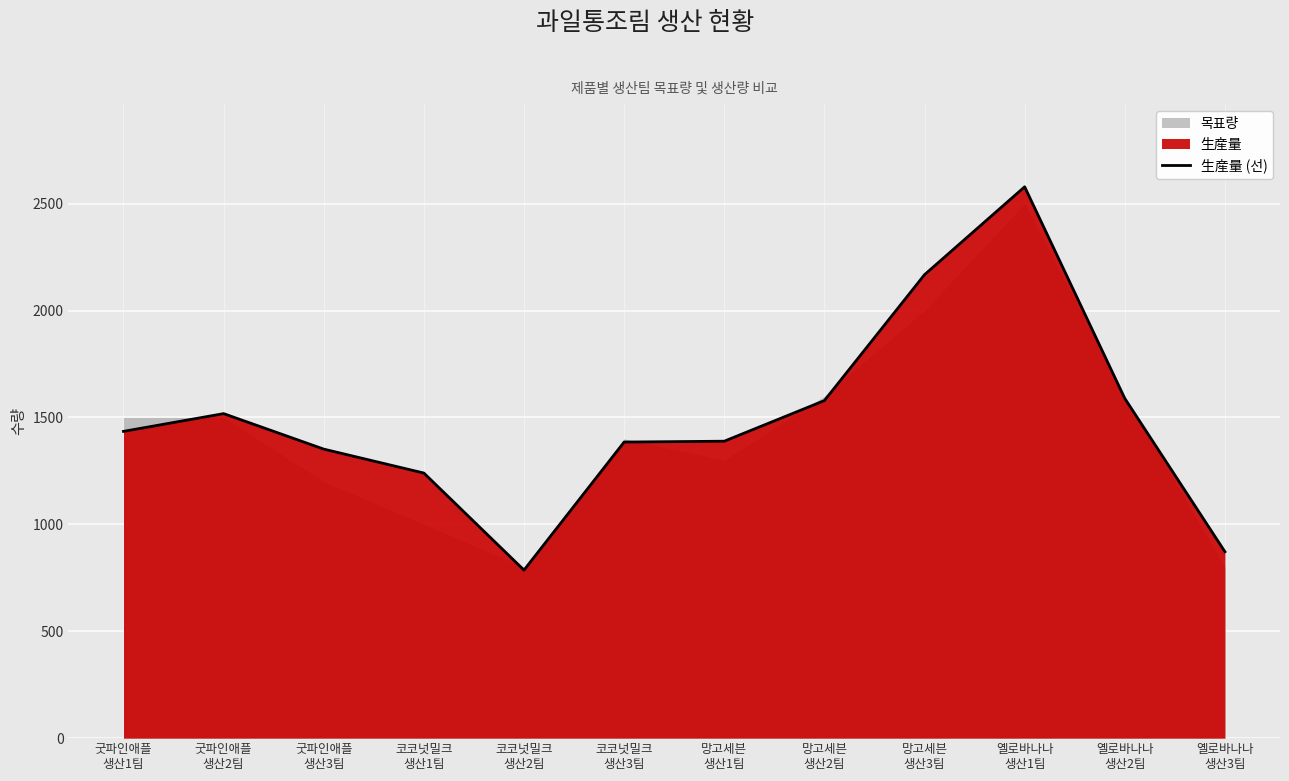

True or false: the data shows 2102 at 굿파인애플
생산2팀.

False